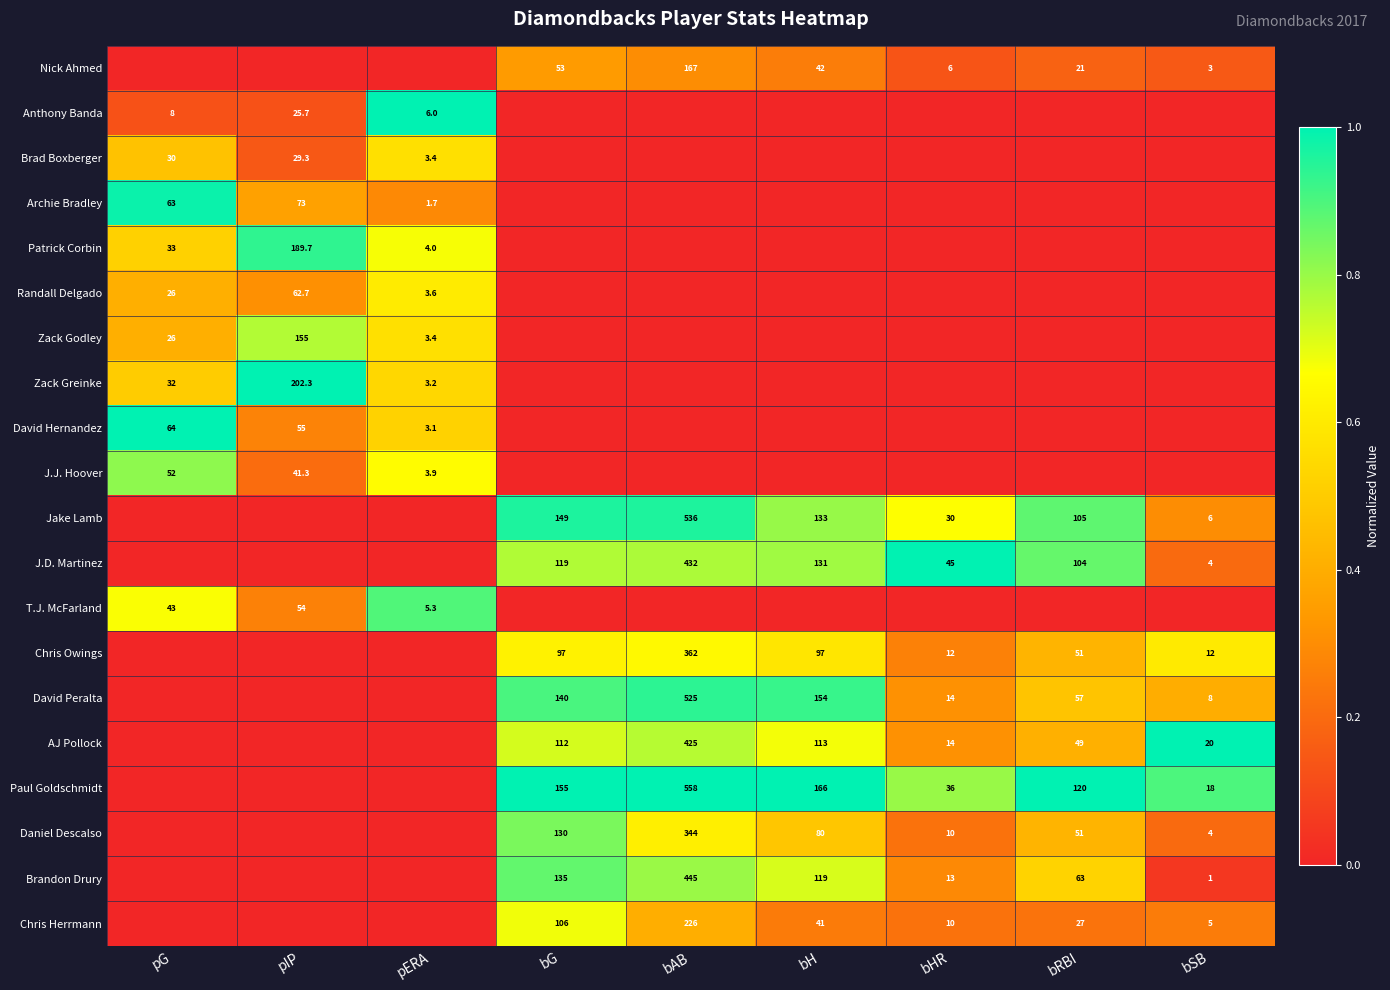

The value of Nick Ahmed at bAB is 167.0. True or false?

True